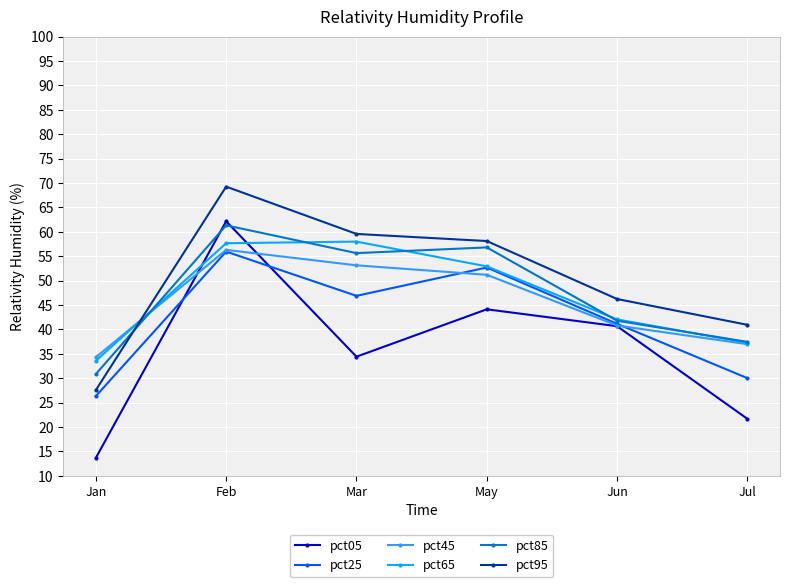

What is the value of the pct25 point at the 1st from the left?

26.3